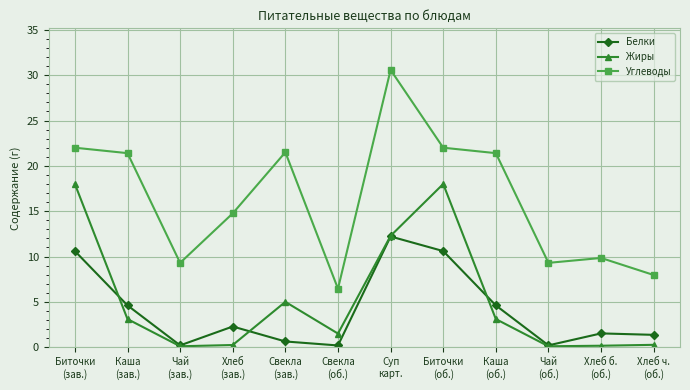

What is the label of the 11th point from the left?

Хлеб б.
(об.)